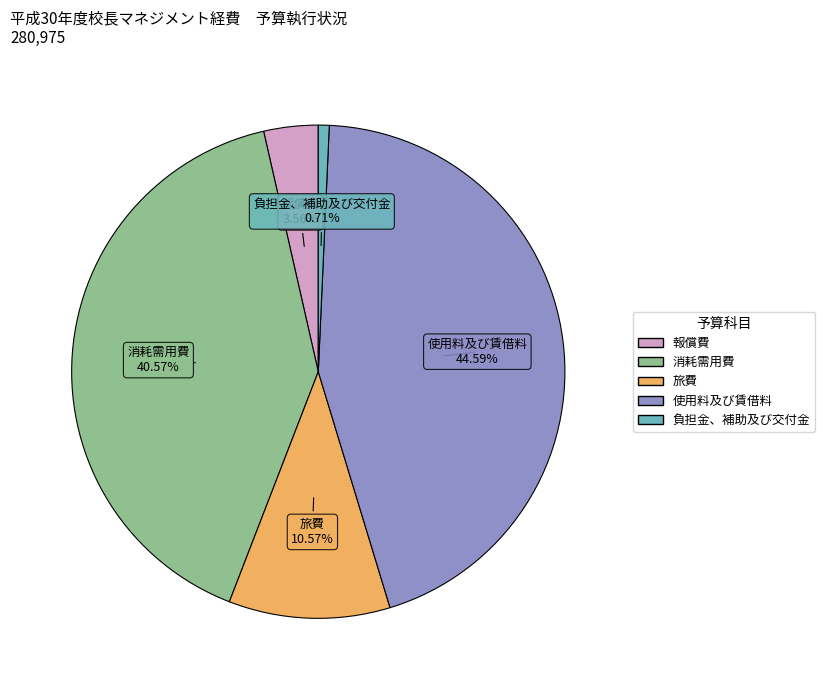

How many segments does this pie chart have?

5